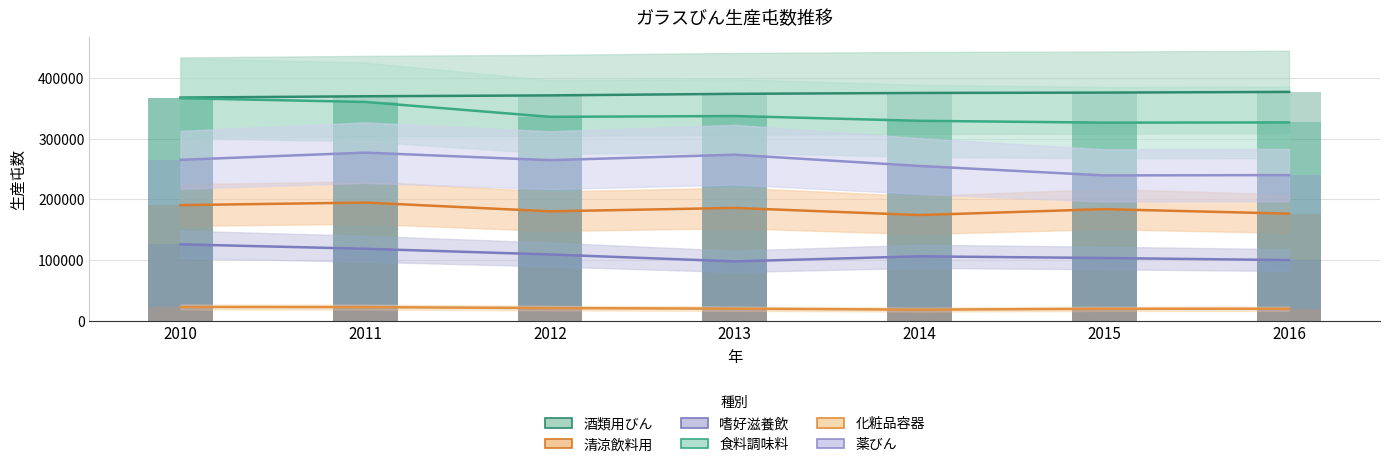

Reading left to right, what are all the values shown in this chart?

酒類用びん: 2010=367411	2011=369548	2012=370996	2013=373576	2014=375001	2015=375601	2016=376747
清涼飲料用: 2010=190316	2011=194518	2012=180115	2013=185696	2014=173927	2015=183705	2016=176286
嗜好滋養飲: 2010=125730	2011=118434	2012=109041	2013=97666	2014=106016	2015=103204	2016=99803
食料調味料: 2010=366358	2011=360219	2012=335686	2013=337011	2014=329157	2015=326135	2016=326460
化粧品容器: 2010=22595	2011=22333	2012=20736	2013=19792	2014=18195	2015=19572	2016=19669
薬びん: 2010=264882	2011=276757	2012=264318	2013=273313	2014=254771	2015=239228	2016=239735